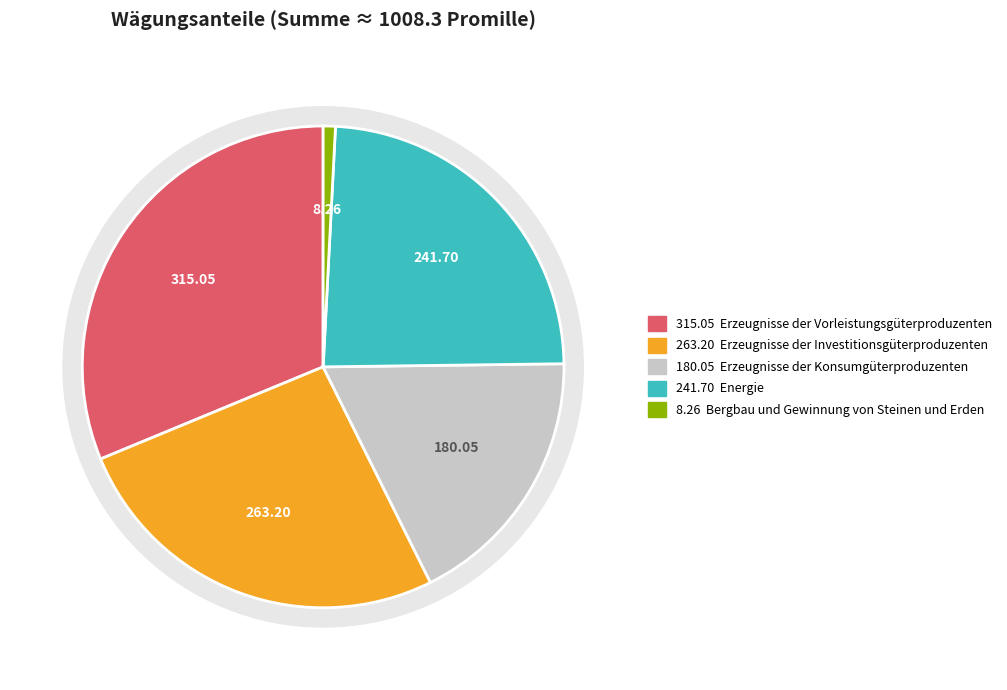

To the nearest percent, what percentage of the pie is Erzeugnisse der Investitionsgüterproduzenten?

26%